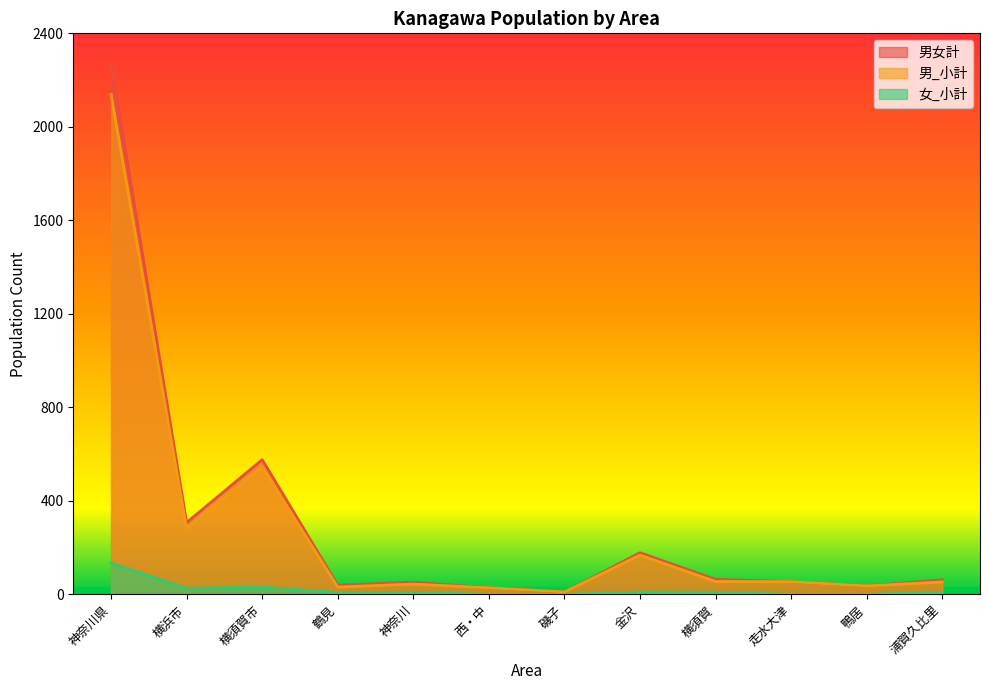

How many lines are shown in the chart?

3